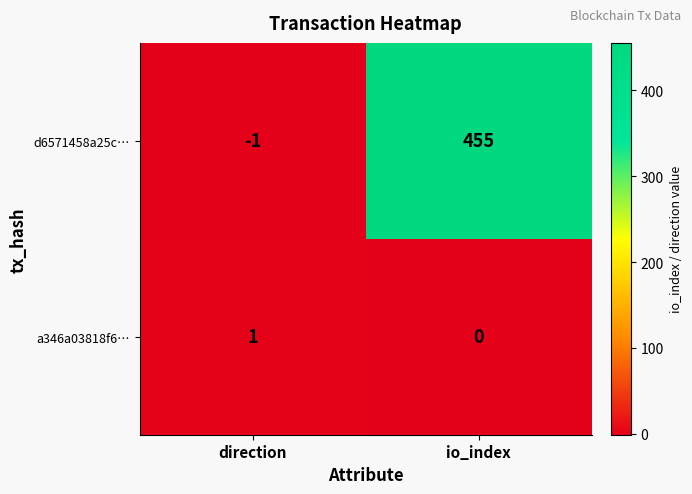

Rank the series at io_index from highest to lowest value.

d6571458a25c…, a346a03818f6…